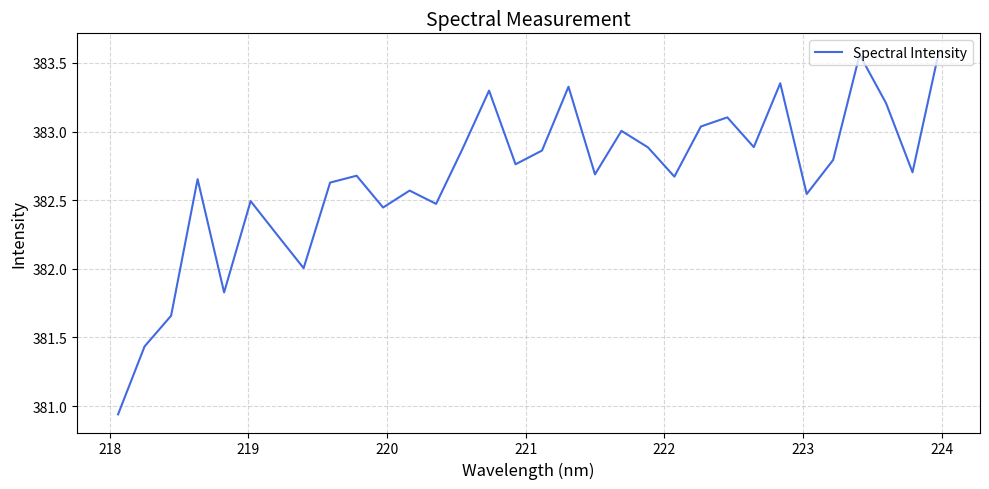

What is the difference between the second highest and minimum values?

2.6